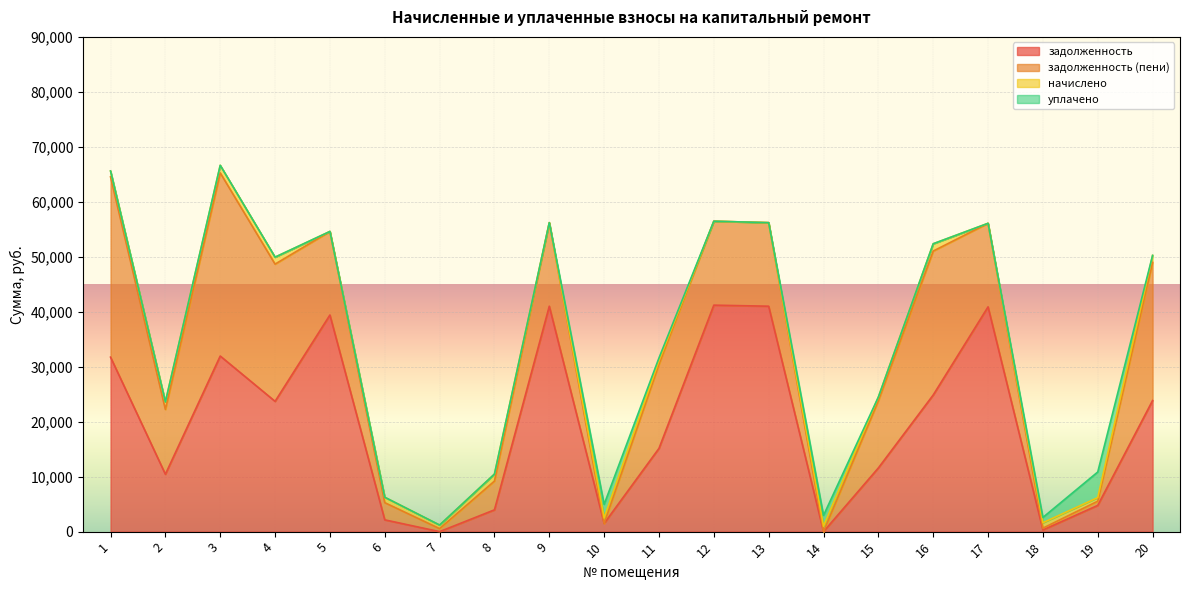

At how many categories does at least one series exceed 1867?

18